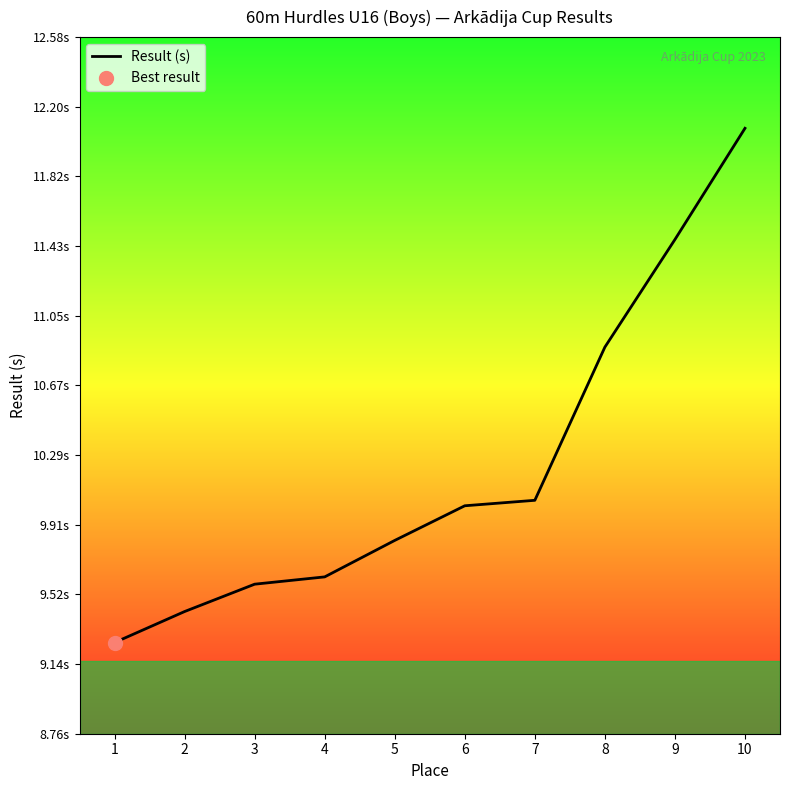

Between 1 and 2, which is larger?

2